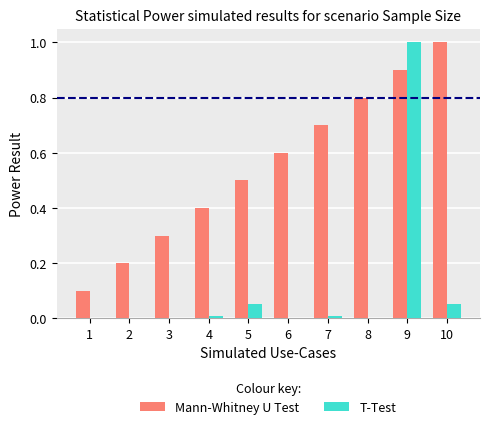

What is the sum of all T-Test values?

1.1